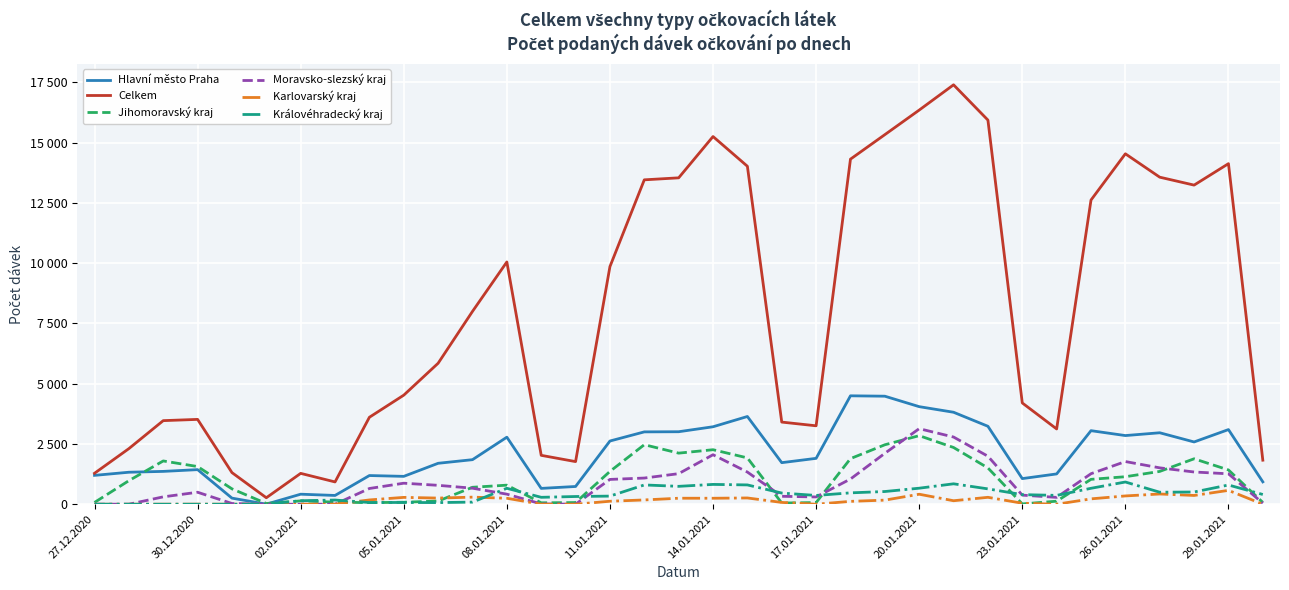

Reading left to right, what are all the values shown in this chart?

Hlavní město Praha: 1197	1327	1362	1435	253	3	416	364	1190	1156	1698	1848	2781	657	736	2622	3001	3007	3213	3639	1724	1903	4497	4481	4047	3815	3233	1063	1257	3051	2848	2964	2583	3096	928
Celkem: 1284	2306	3467	3519	1312	269	1280	925	3607	4524	5848	7998	10049	2028	1768	9856	13455	13538	15251	14018	3407	3253	14313	15329	16348	17396	15933	4201	3122	12617	14535	13565	13236	14126	1827
Jihomoravský kraj: 74	977	1795	1563	638	31	138	88	65	82	132	703	791	59	69	1361	2469	2119	2261	1922	50	69	1892	2466	2844	2353	1505	13	126	1032	1141	1361	1885	1422	75
Moravsko-slezský kraj: 3	0	306	497	30	0	0	1	653	872	784	665	418	12	2	1029	1086	1268	2053	1334	329	302	1046	2111	3134	2787	1991	377	284	1266	1770	1509	1337	1262	44
Karlovarský kraj: 0	0	1	3	0	0	1	0	178	284	255	294	248	0	0	124	178	249	248	260	75	0	119	170	415	145	287	41	0	223	344	425	364	575	0
Královéhradecký kraj: 1	1	0	0	0	1	145	174	71	73	68	88	661	287	320	337	800	742	822	801	464	364	472	527	665	847	637	398	367	661	922	498	507	798	404